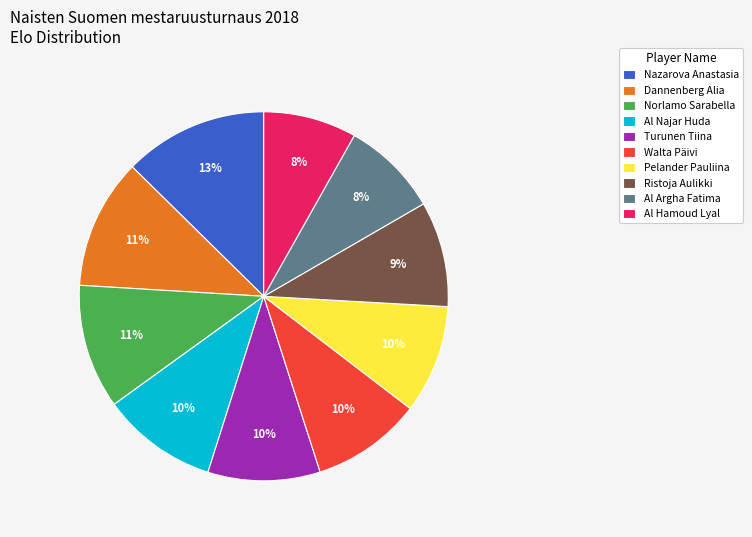

Between Al Hamoud Lyal and Pelander Pauliina, which is larger?

Pelander Pauliina